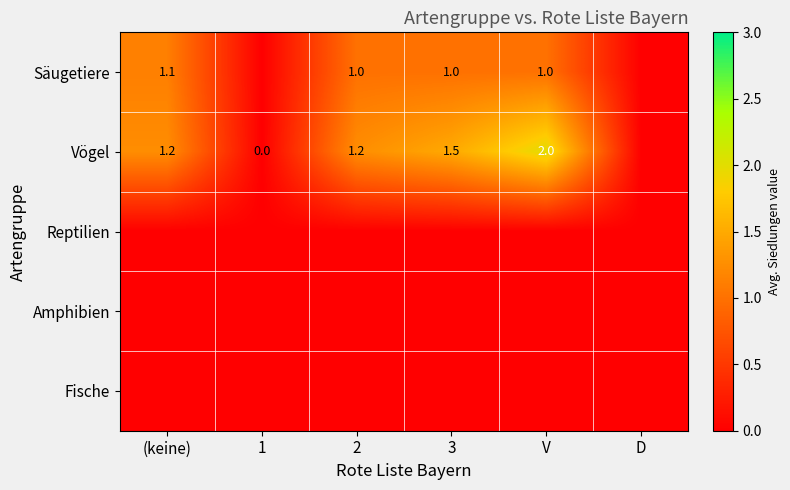

Which category has the highest value across all series?

V